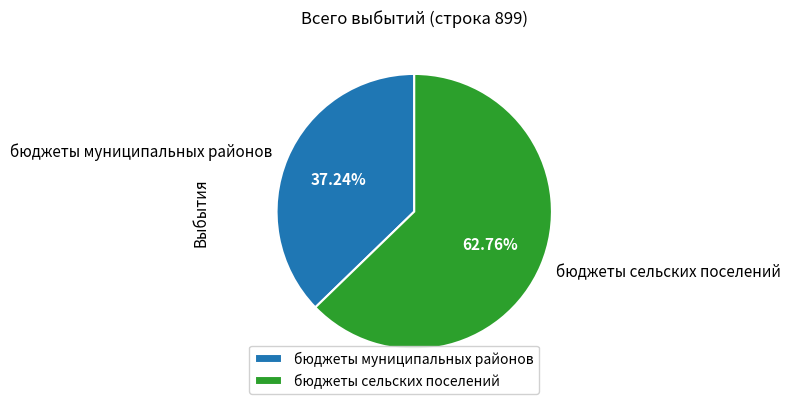

What is the largest slice in the pie chart?

бюджеты сельских поселений